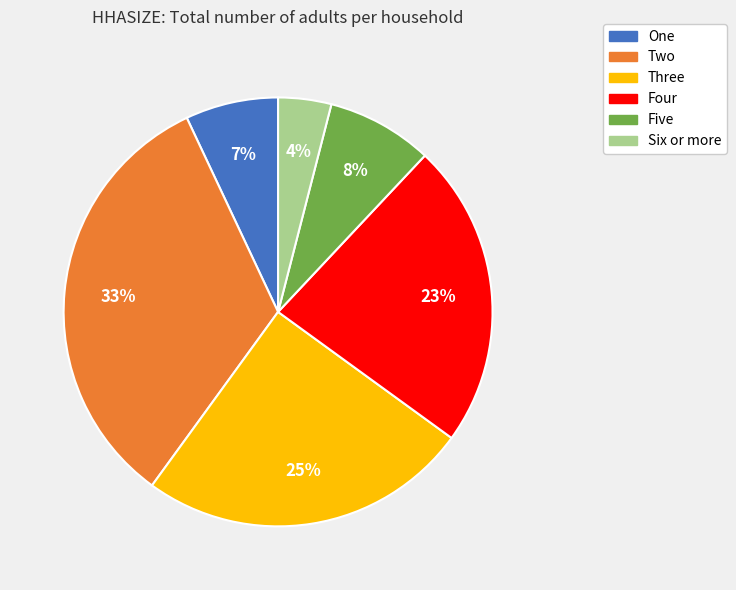

Approximately how many times larger is the value at Two compared to Four?

1.4